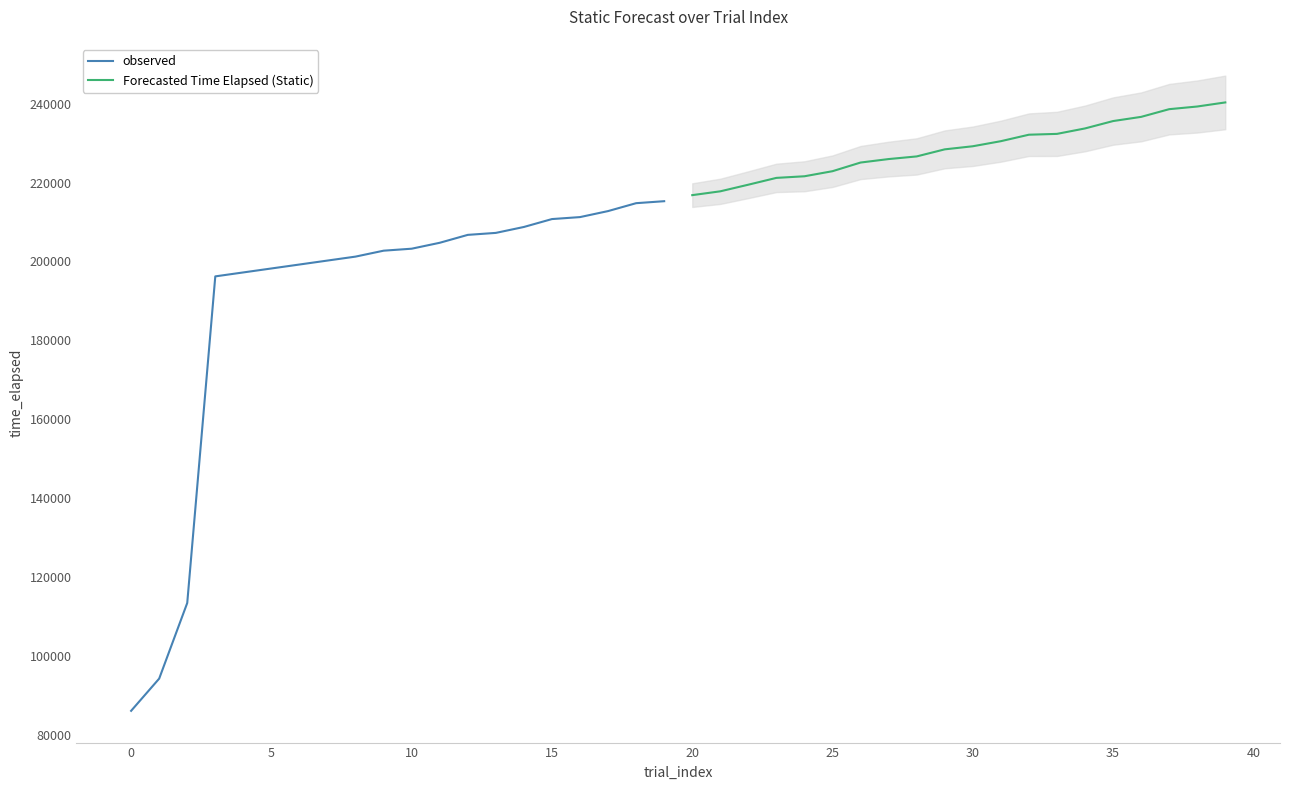

What are all the series names shown in the legend?

observed, Forecasted Time Elapsed (Static)